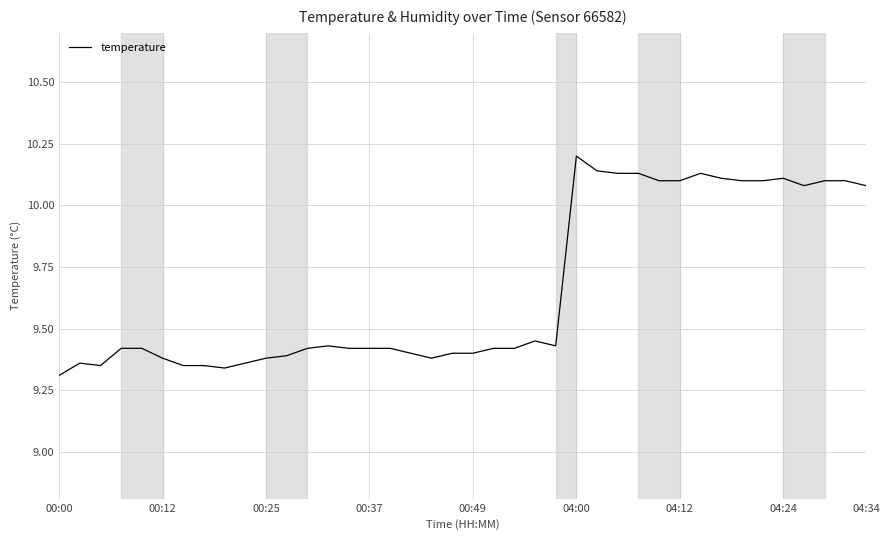

What is the difference between the maximum and minimum values?

0.9